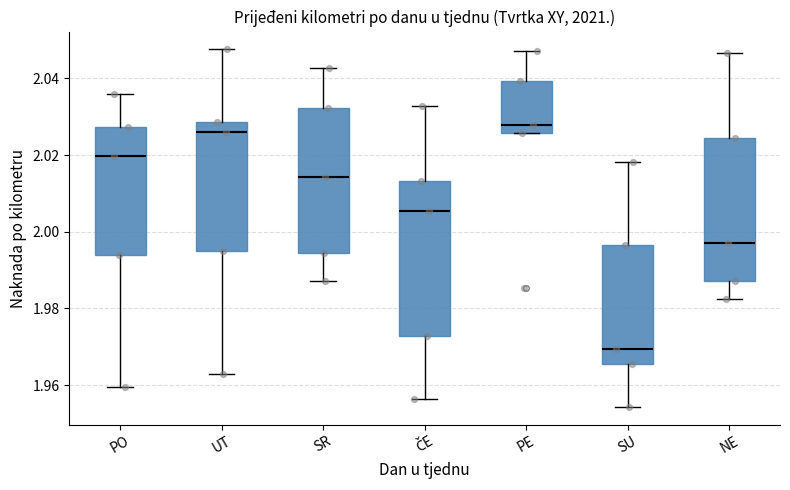

Comparing the boxes themselves (not the whiskers), which one is the tallest?

ČE